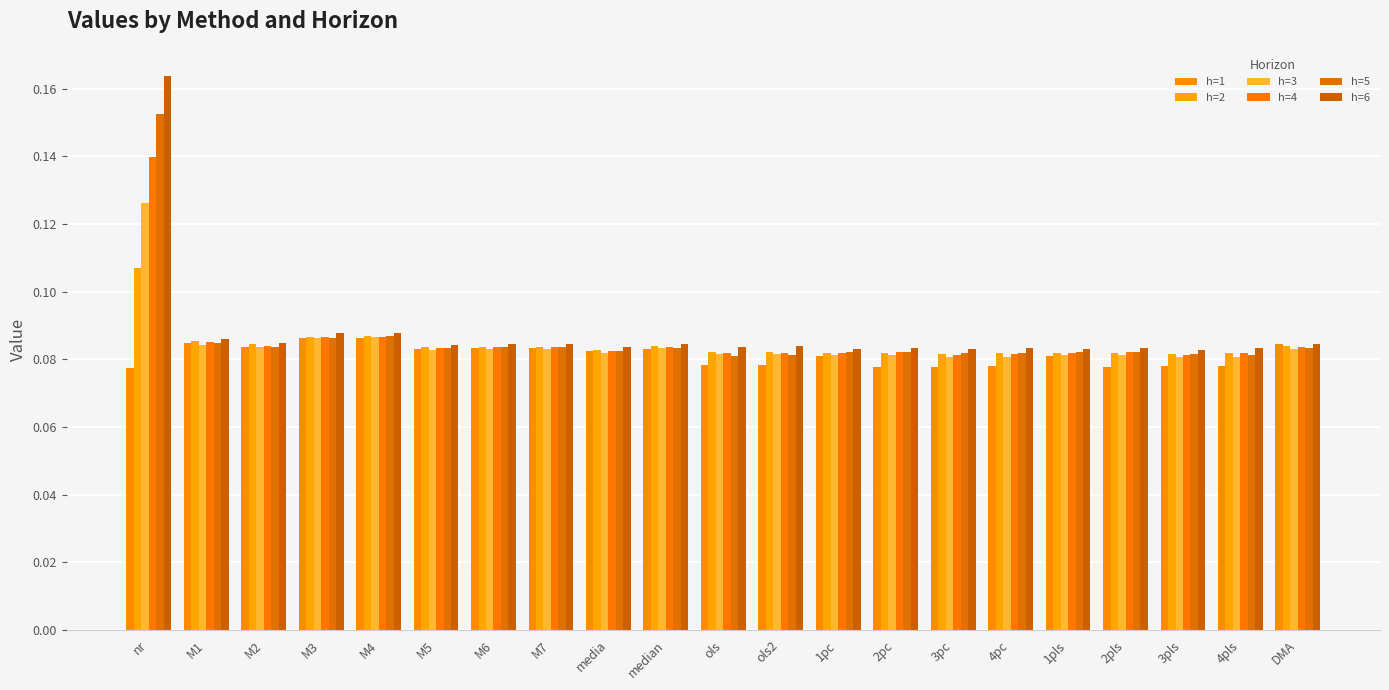

Read the h=2 value at 3pc.

0.1